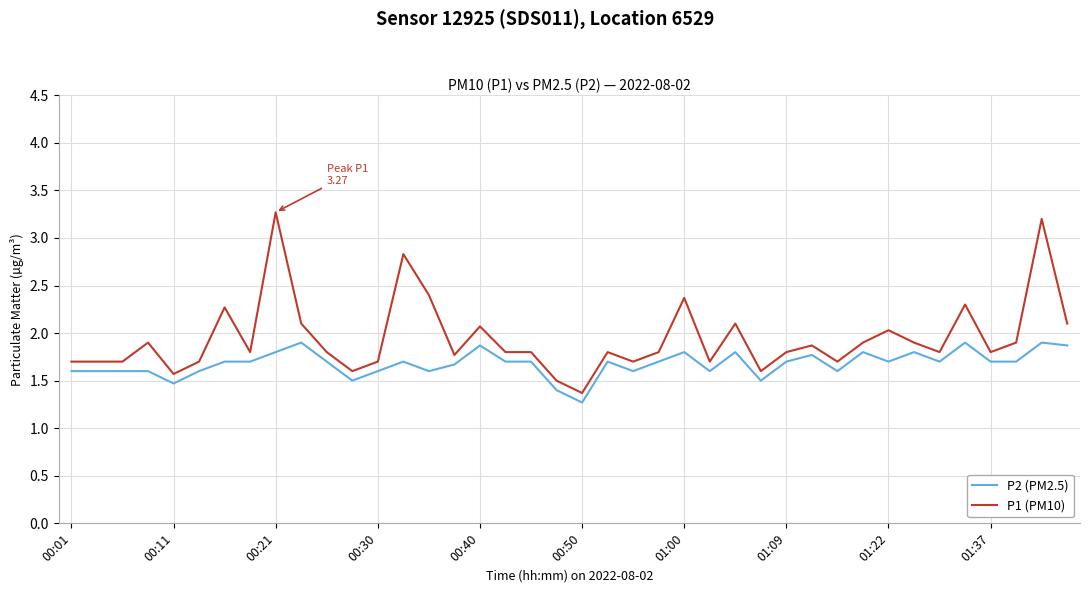

What are all the series names shown in the legend?

P2 (PM2.5), P1 (PM10)